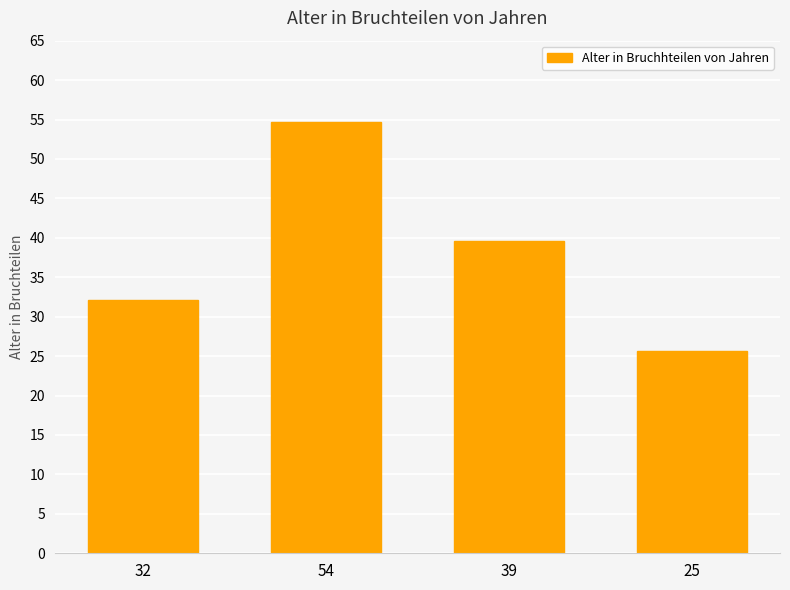

The value at 54 is 75.5. True or false?

False